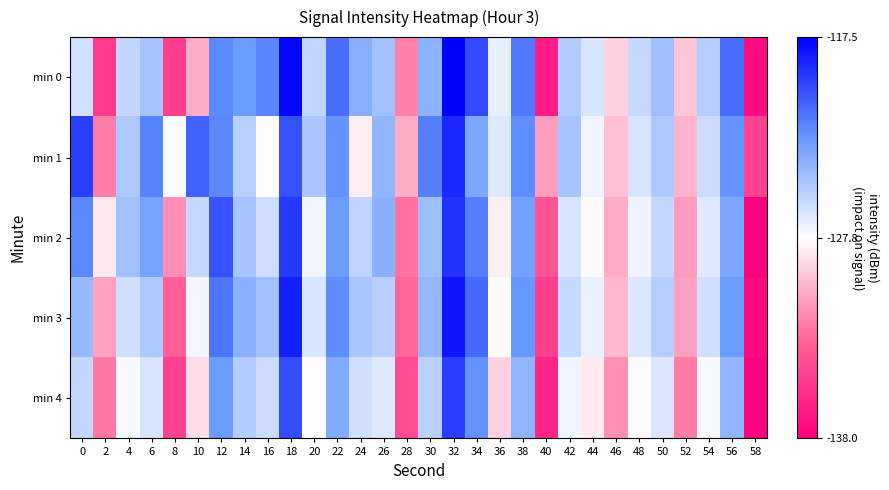

Between 2 and 10, which series saw the biggest shift?

min 1